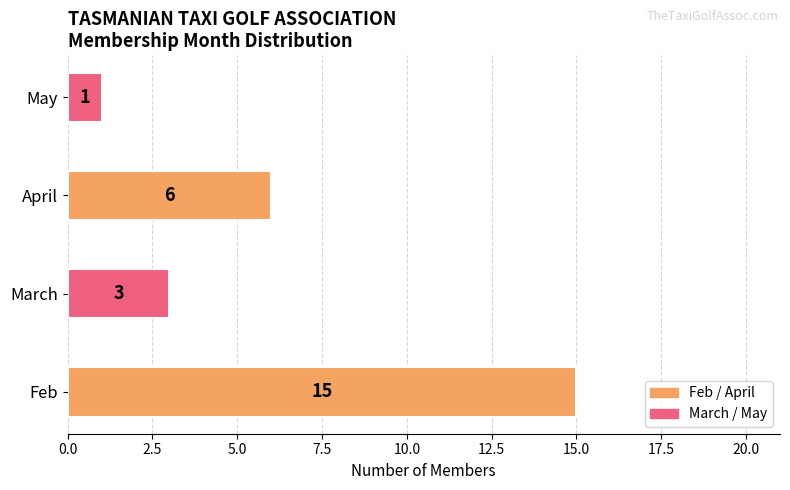

Reading bottom to top, what are all the values shown in this chart?

Feb=15	March=3	April=6	May=1